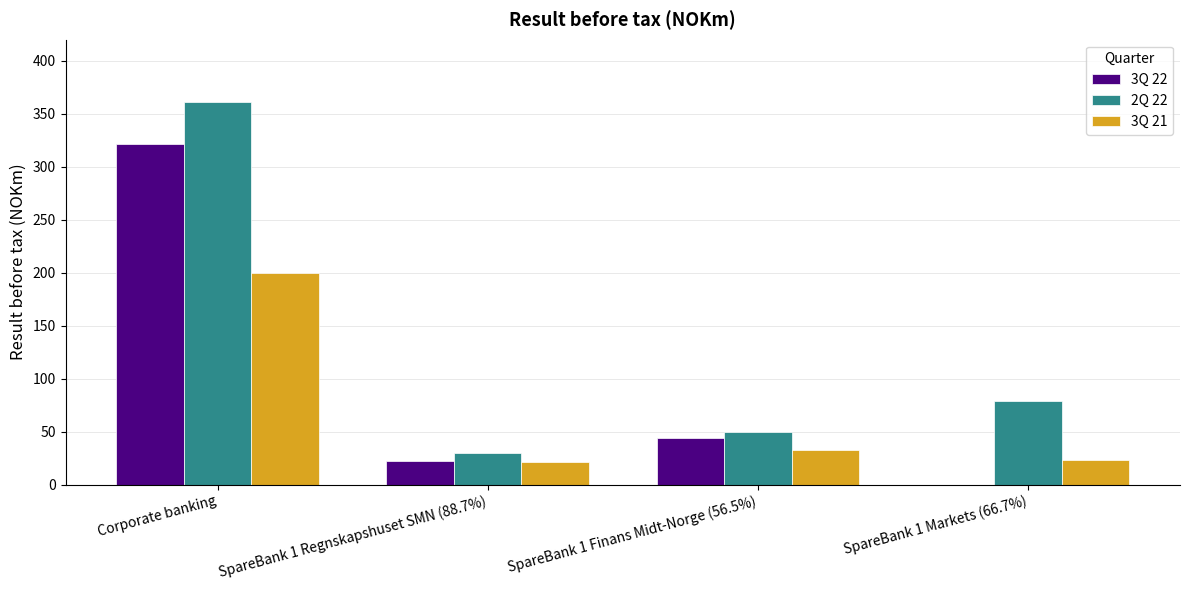

Where is 3Q 21 nearest to the value 110?

SpareBank 1 Finans Midt-Norge (56.5%)